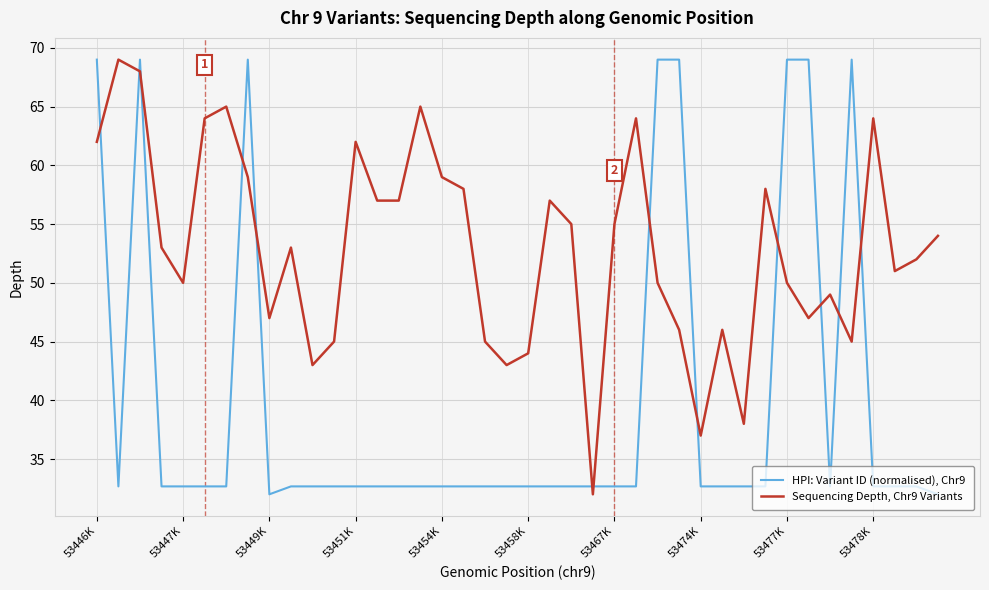

How many series are shown in this chart?

2